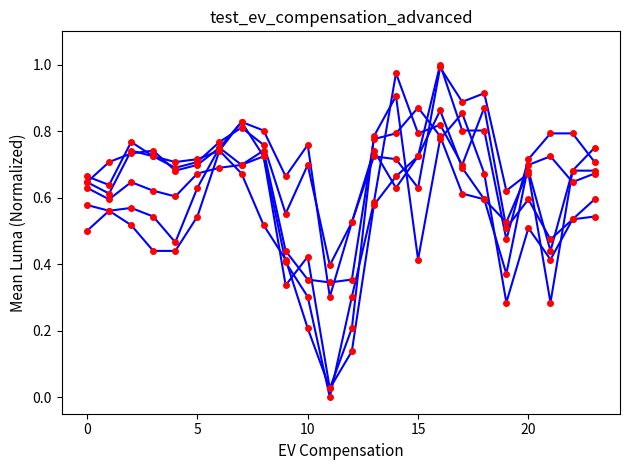

Is this an area chart (filled region under the line)?

No